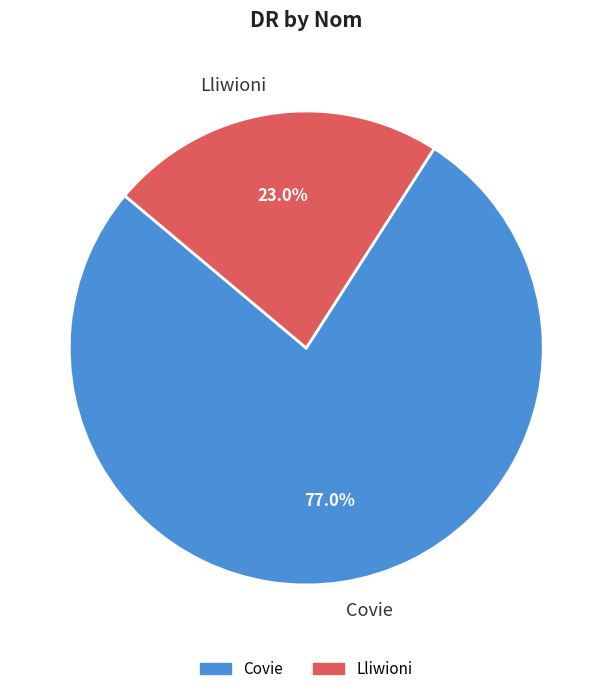

Which slice is the largest?

Covie